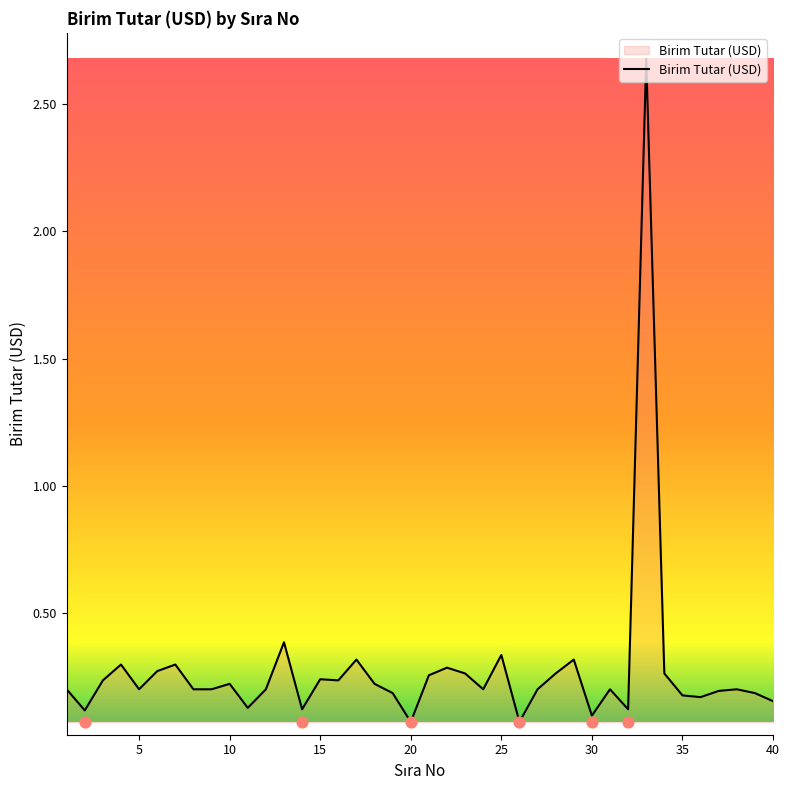

Which has a higher value, 6 or 15?

6